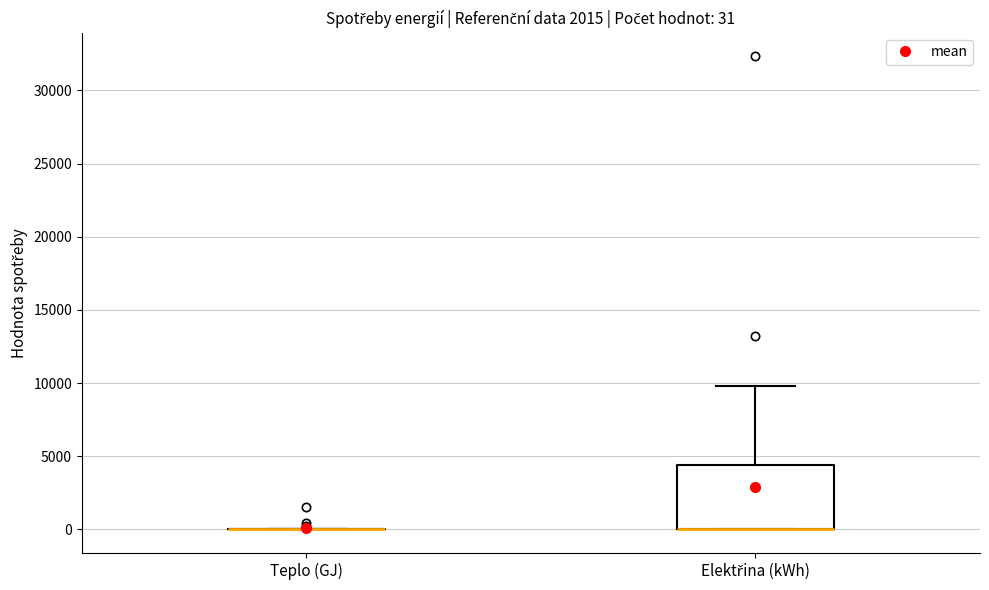

Which box is the tallest, from its lower edge to its upper edge?

Elektřina (kWh)